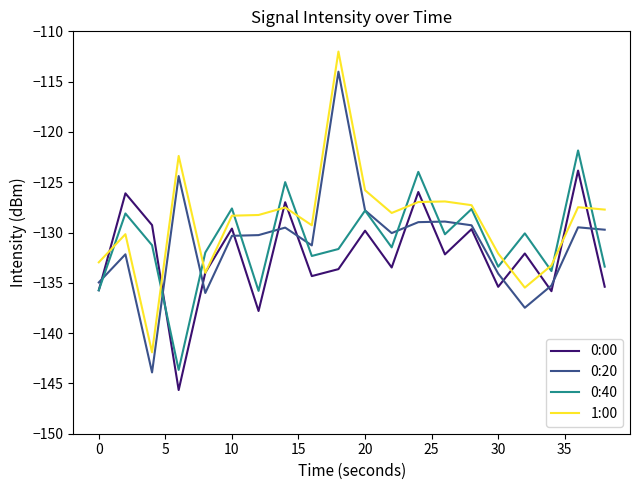

What is the maximum value shown in the chart?

-112.0